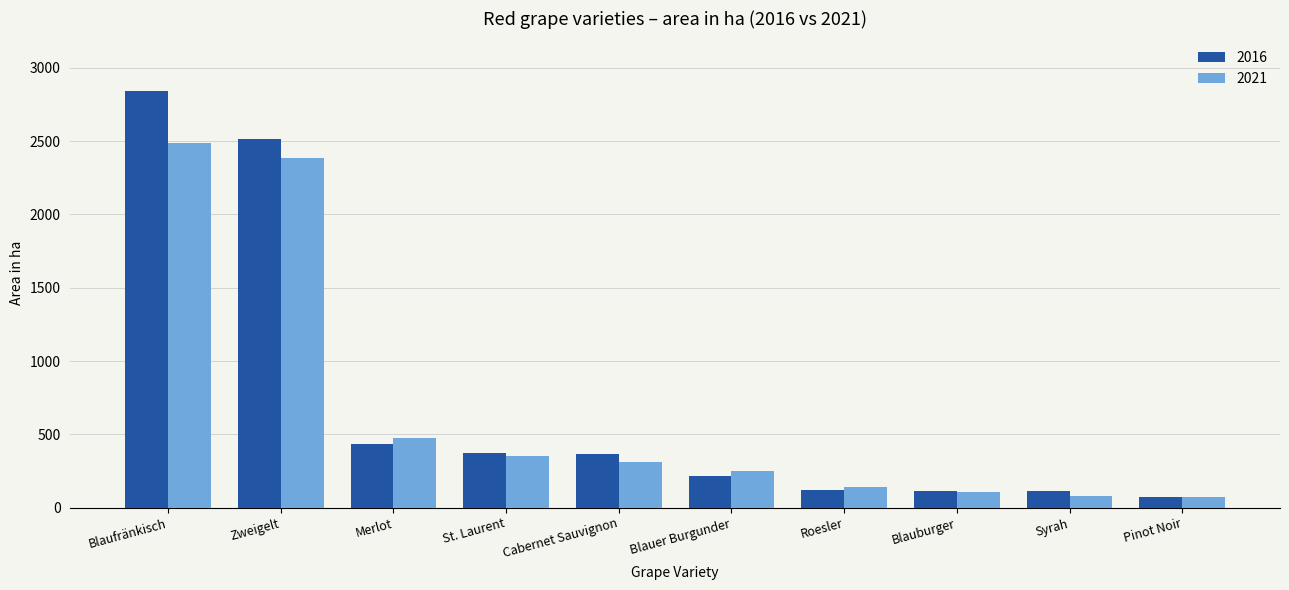

What is the spread (max minus min) of values at Pinot Noir?

1.2